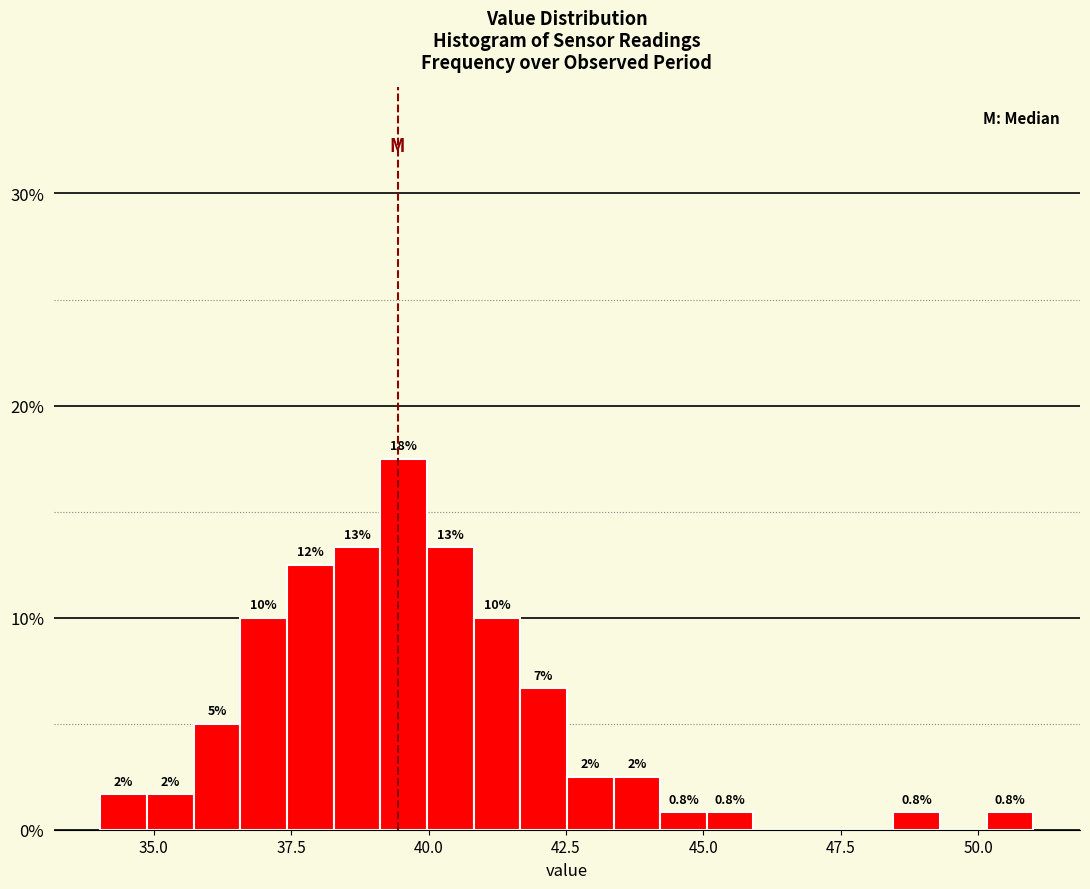

Read against the x-axis, roughly where is the centre of the tallest bar?

39.5